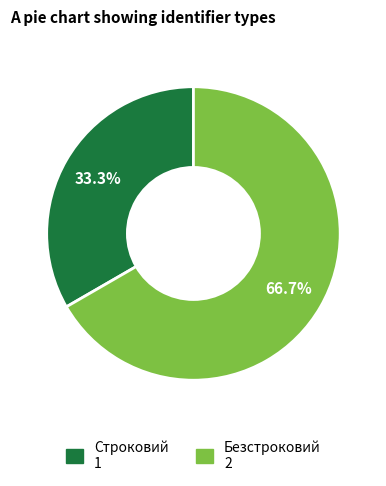

Which category has the biggest portion of the pie?

Безстроковий